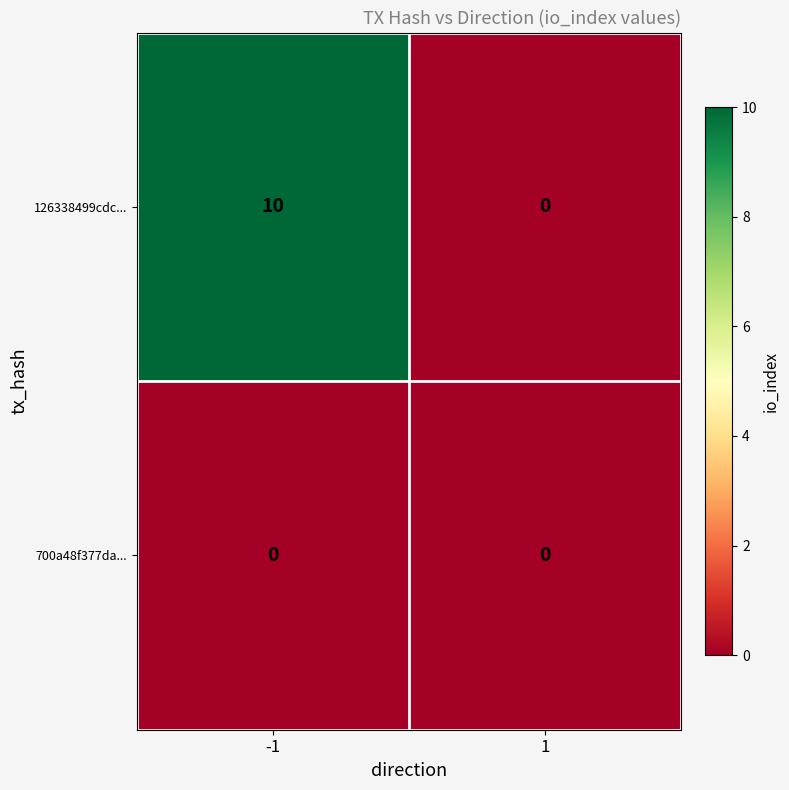

What is the maximum value shown in the chart?

10